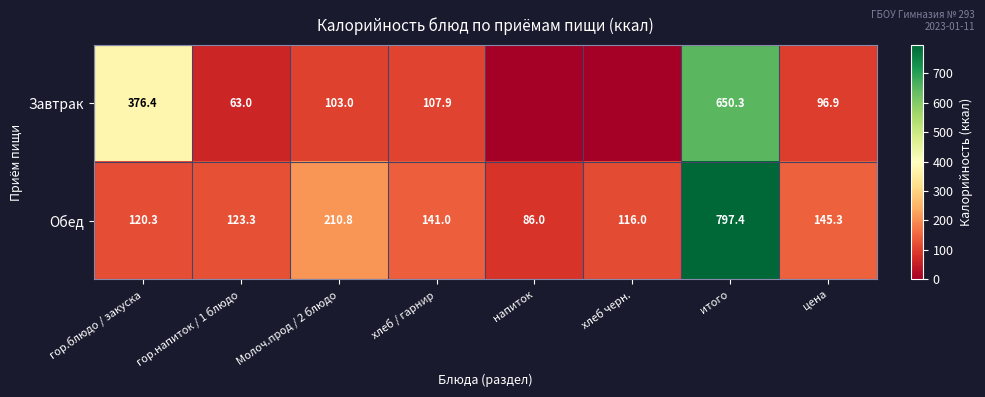

What is the average value of the Обед series?

217.5